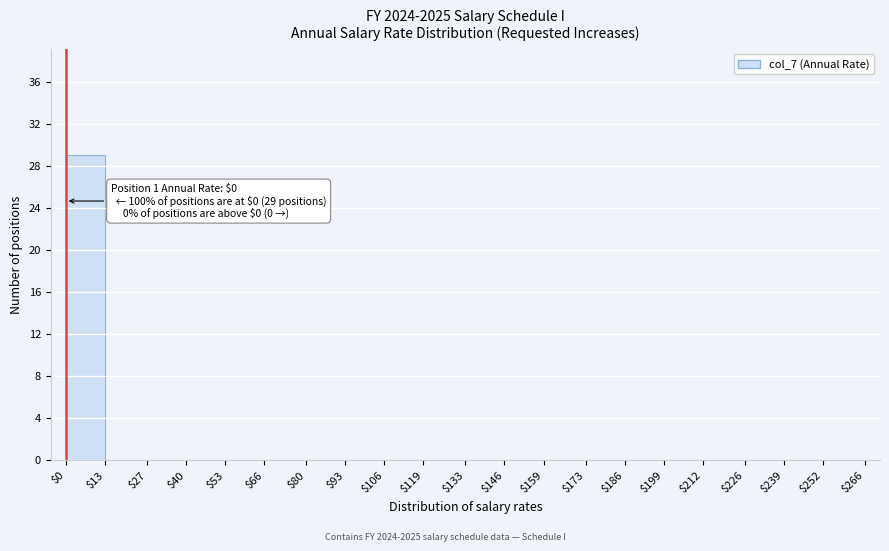

Which range on the x-axis has the tallest bar?

$0 to $13